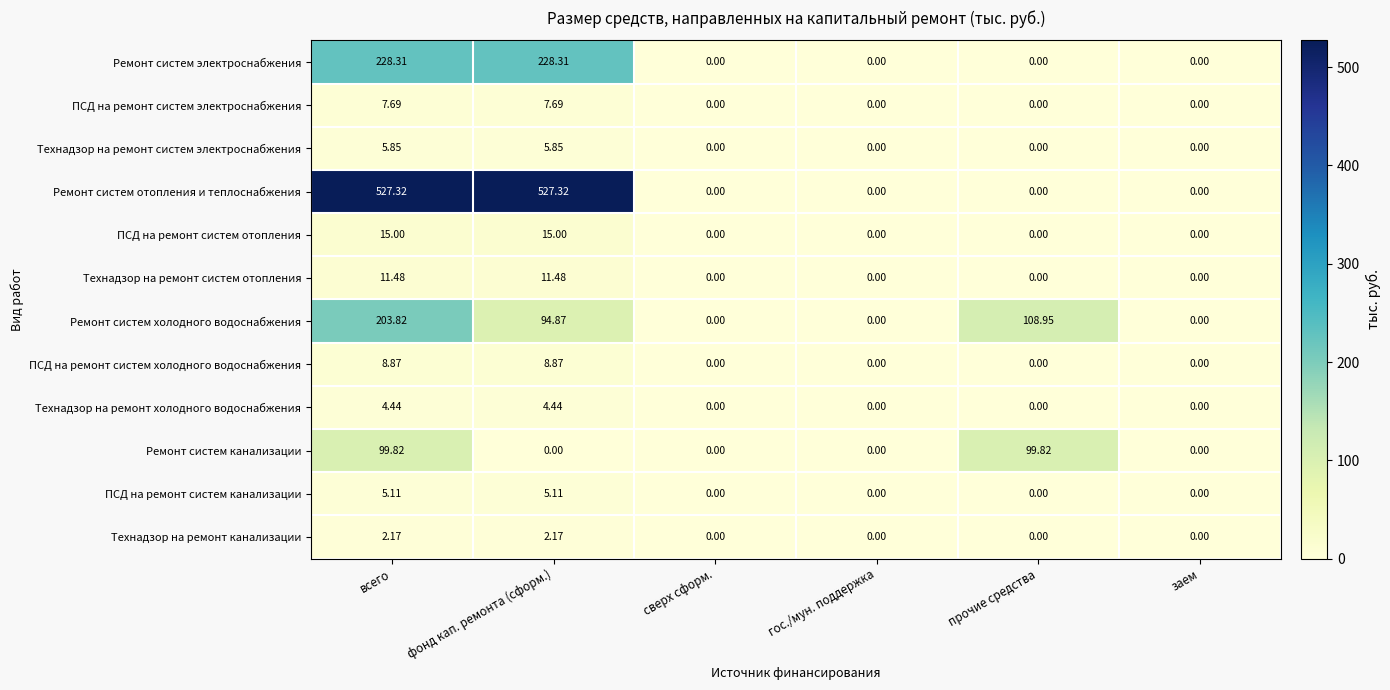

Is the value of Ремонт систем холодного водоснабжения at всего greater than the value of ПСД на ремонт систем отопления at заем?

Yes